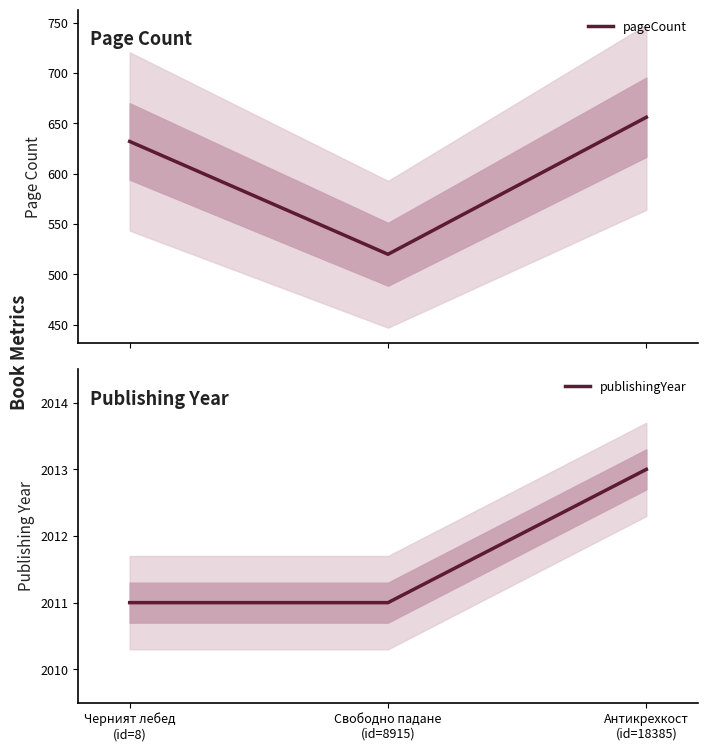

Which has a higher value, Свободно падане
(id=8915) or Антикрехкост
(id=18385)?

Антикрехкост
(id=18385)